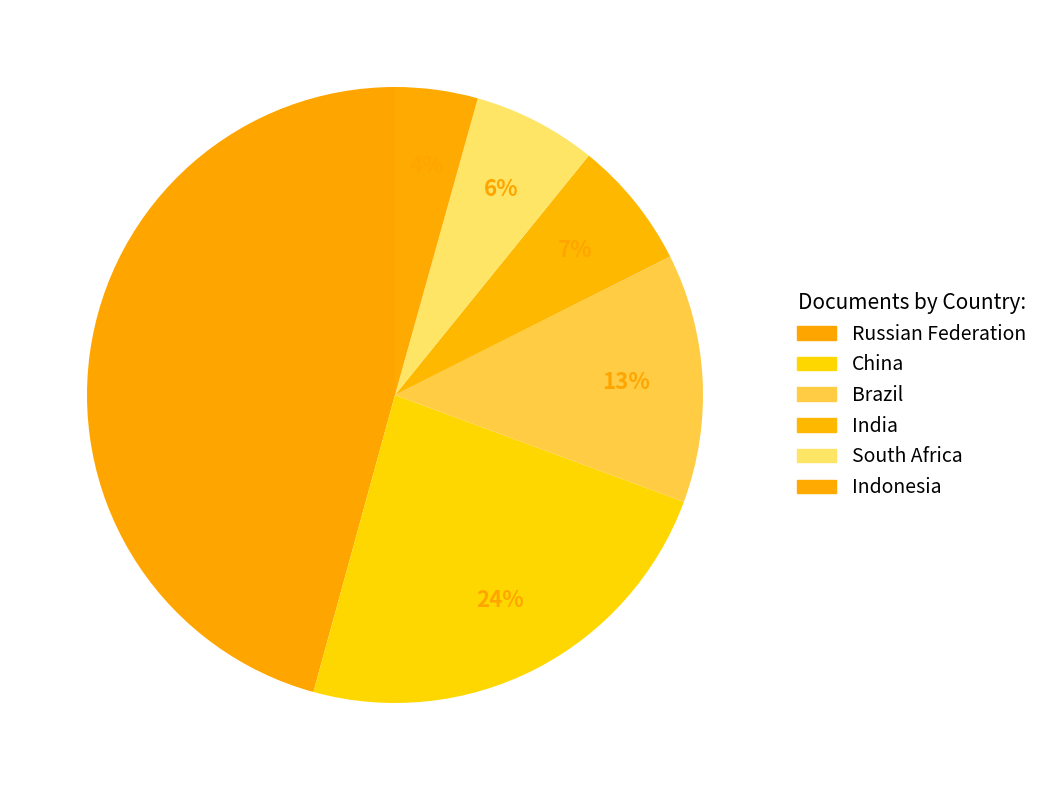

How many slices are in this pie chart?

6